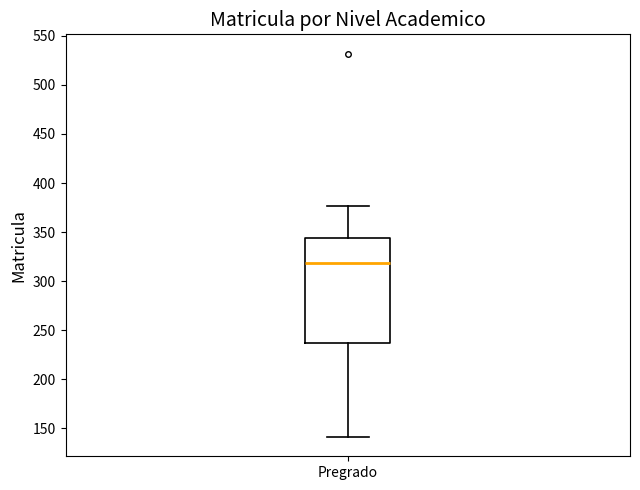

Transcribe this box plot: give where the median line is, the range the box spans, and where the two whiskers end, as read against the y-axis. The values are not printed on the chart, so give them approximately, as read against the axis.

median 320, box 235 to 345, whiskers 140 to 375